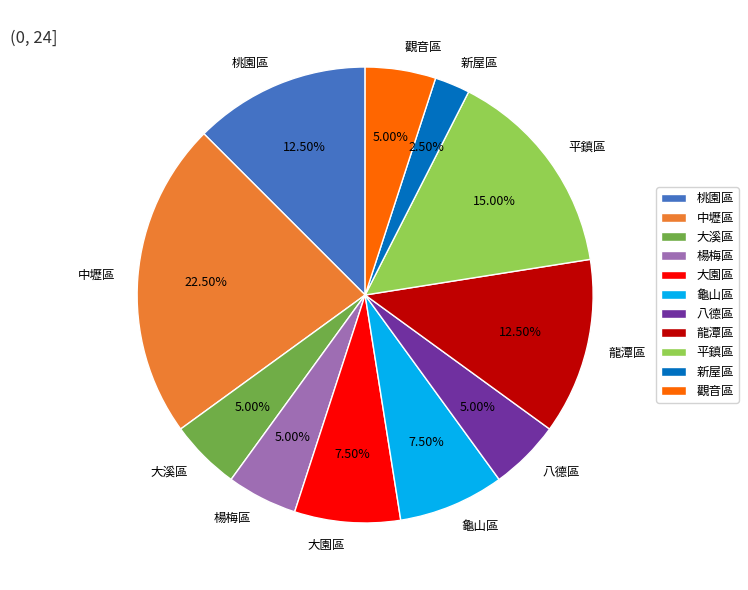

True or false: 八德區 accounts for 15% of the total.

False